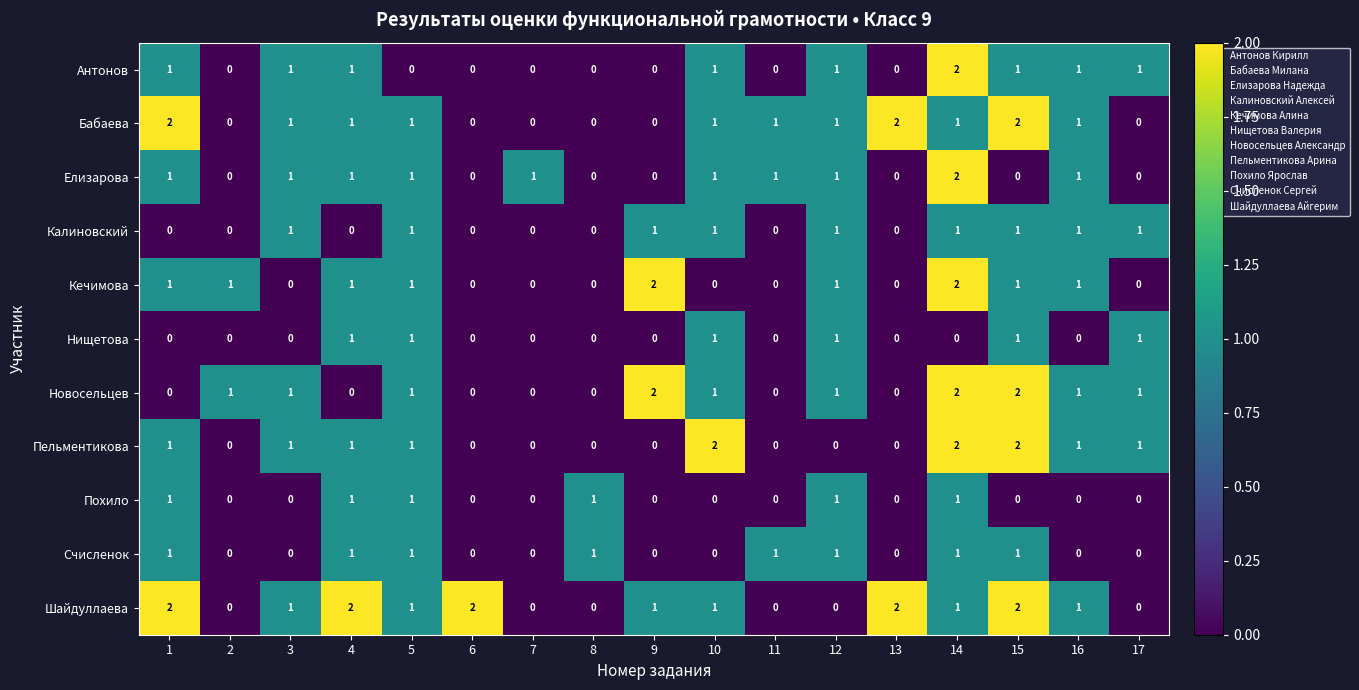

Which series changed the most between 1 and 11?

Шайдуллаева